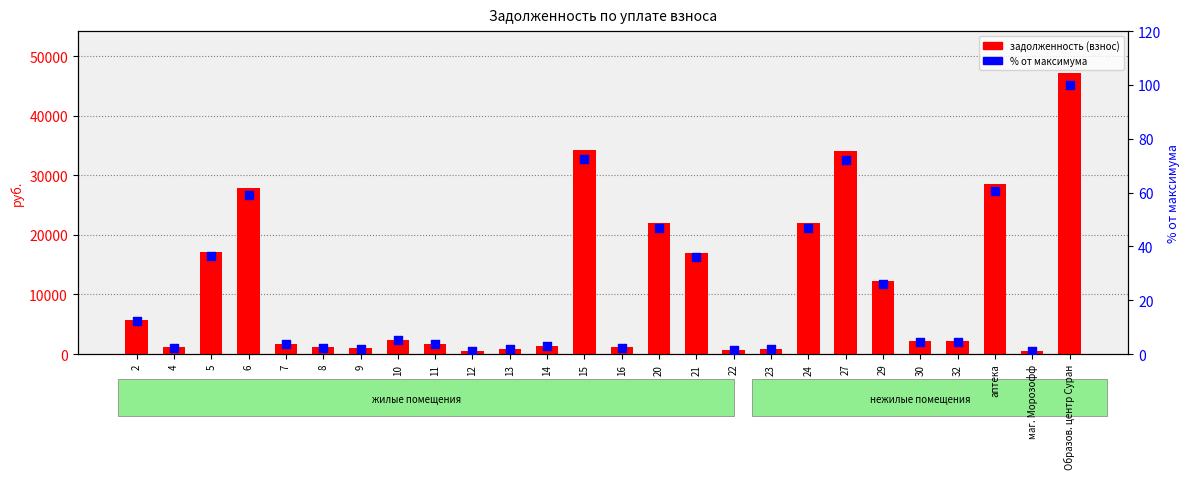

At how many categories does at least one series exceed 26145?

5